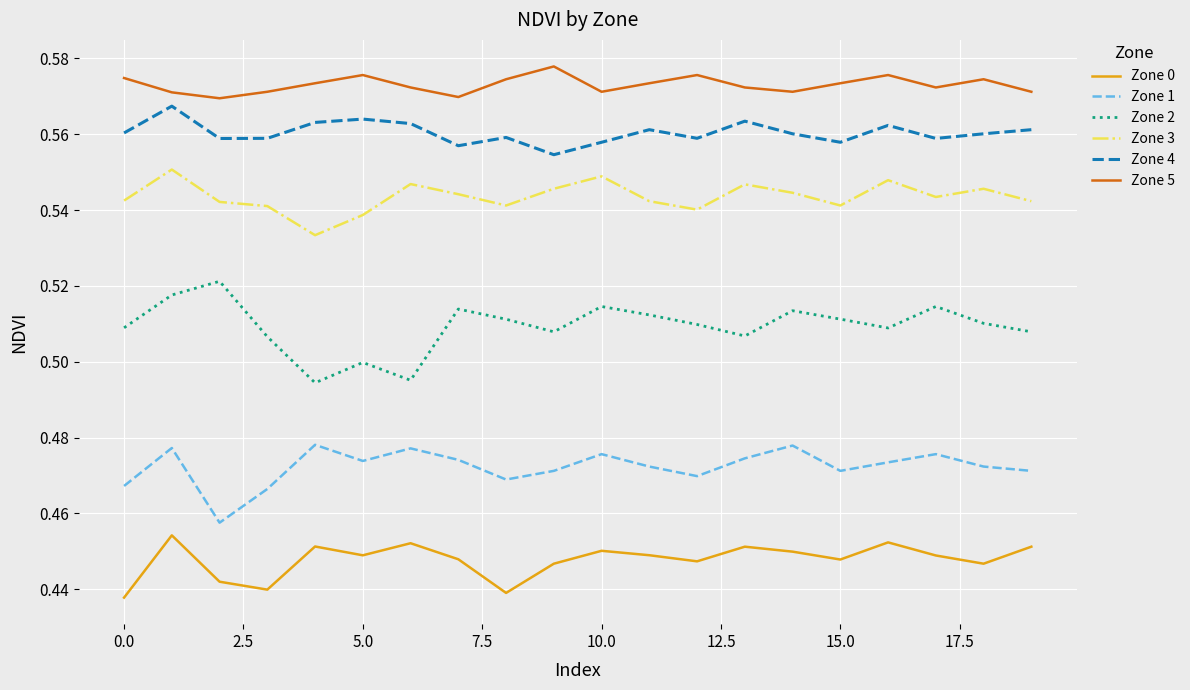

True or false: Zone 2 and Zone 4 cross at least once.

False